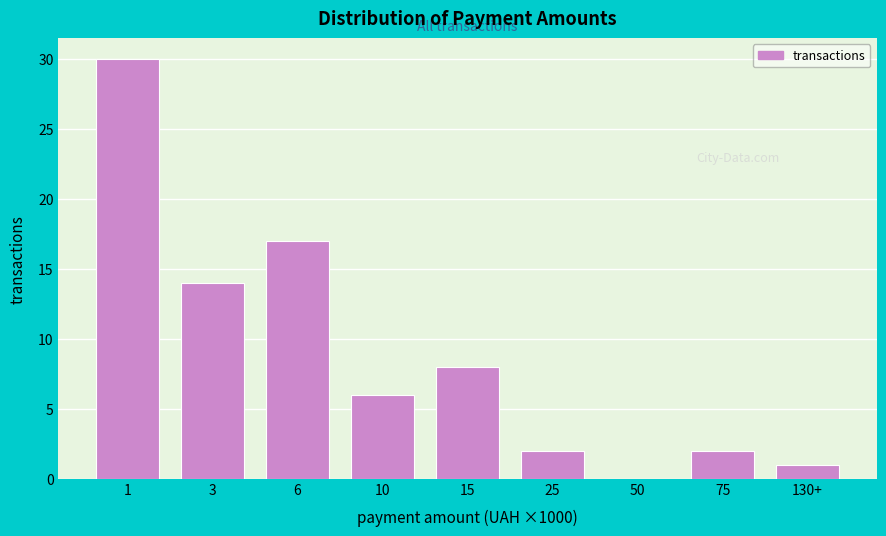

Reading left to right, what are all the values shown in this chart?

1=30	3=14	6=17	10=6	15=8	25=2	50=0	75=2	130+=1